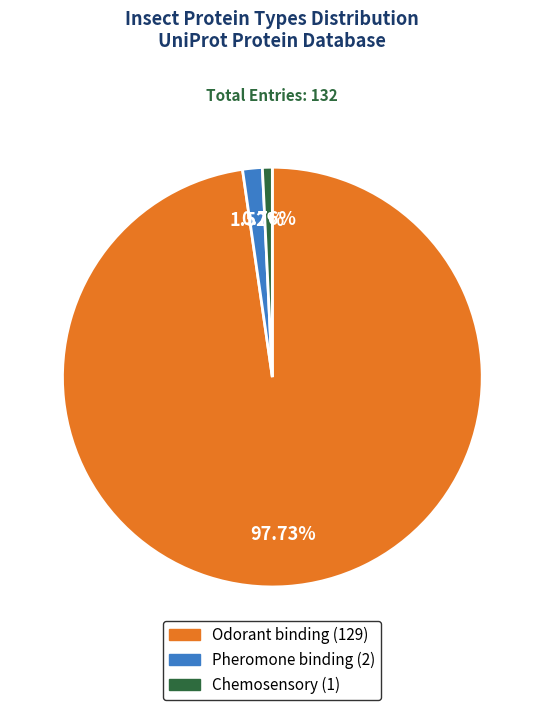

How many segments does this pie chart have?

3